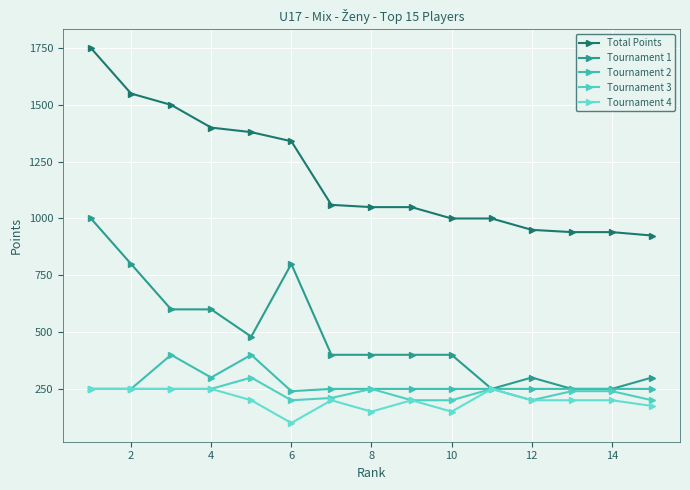

How many values in the Tournament 4 series are below 200?

4